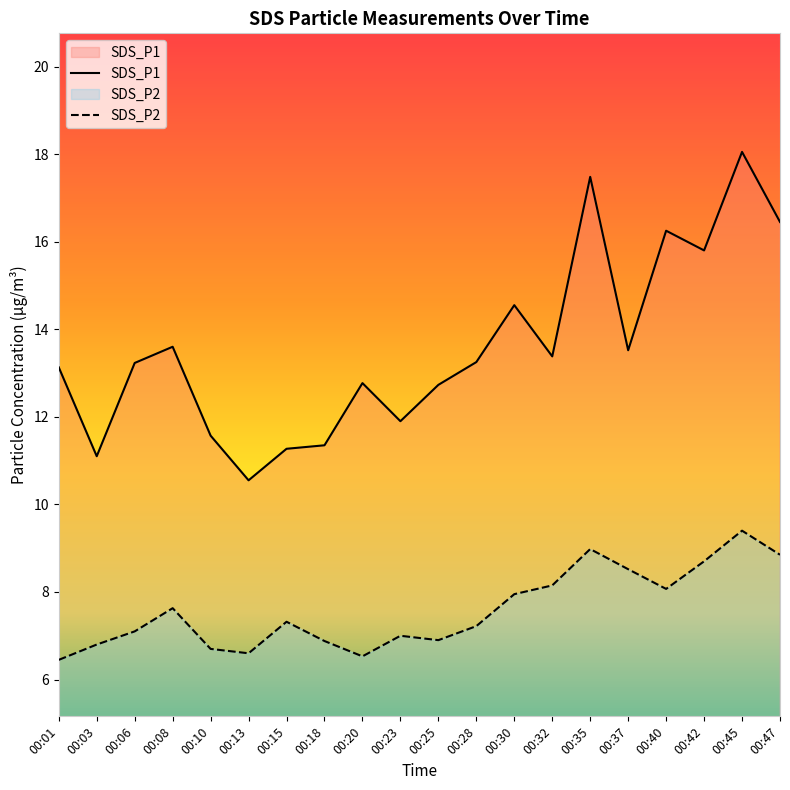

What is the value of the SDS_P2 point at the 17th from the left?

8.1